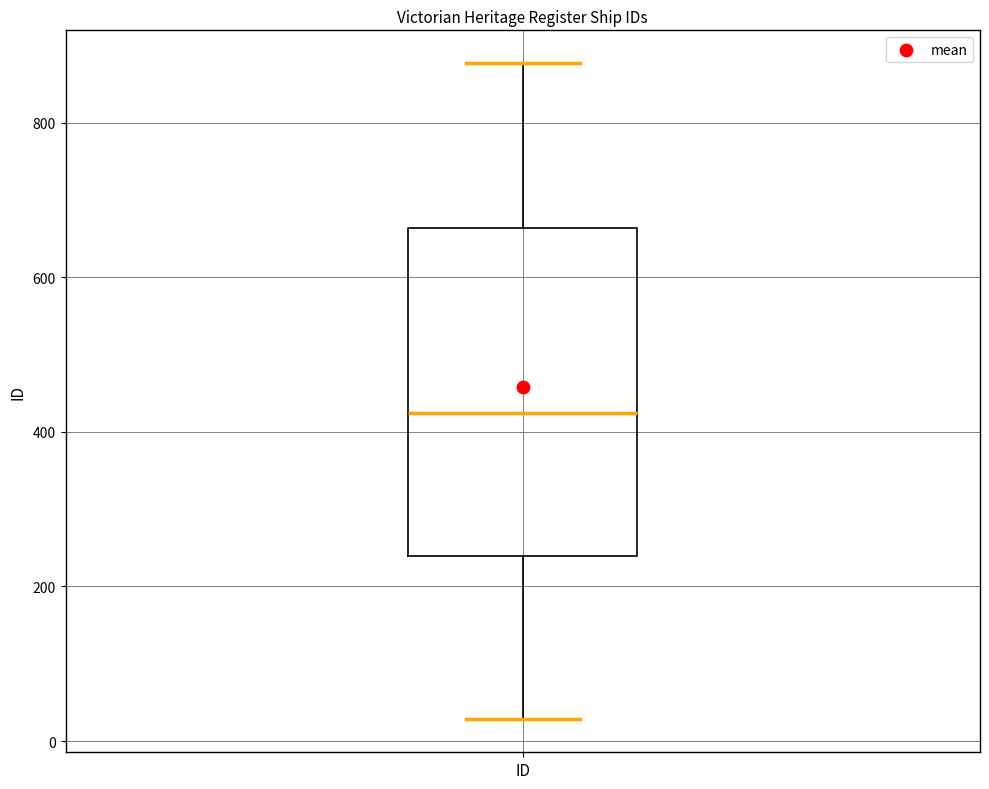

Where is the upper edge of the box for ID on the y-axis? The values are not printed on the chart, so give them approximately, as read against the axis.

660